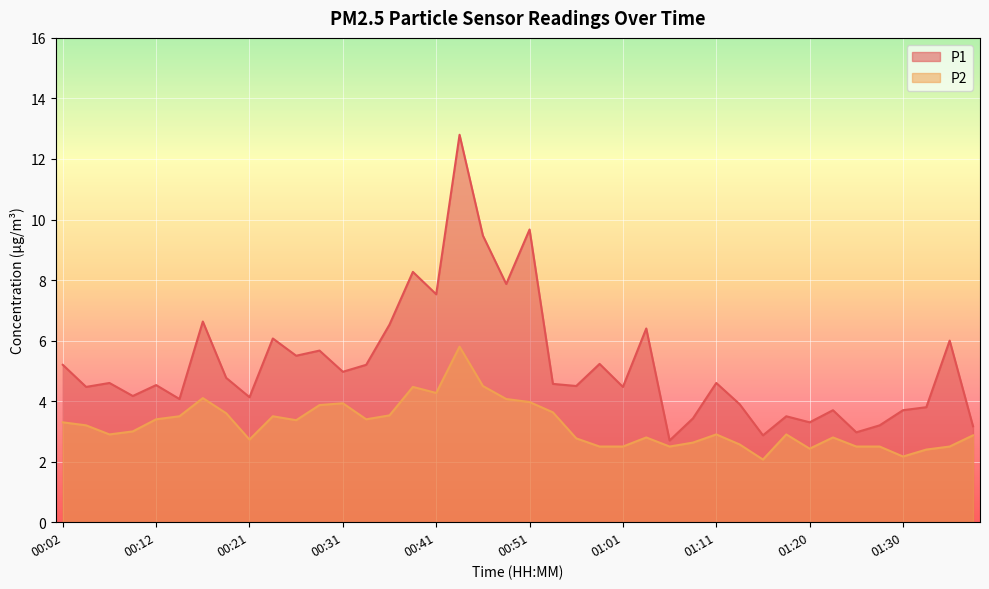

What is the difference between the P2 values at 00:31 and 01:16?

1.9